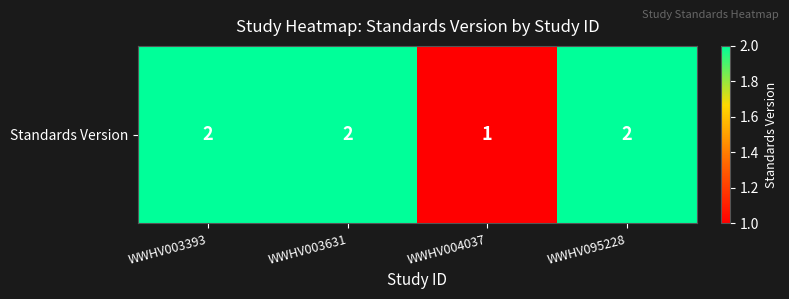

Between WWHV003631 and WWHV003393, which is larger?

WWHV003631